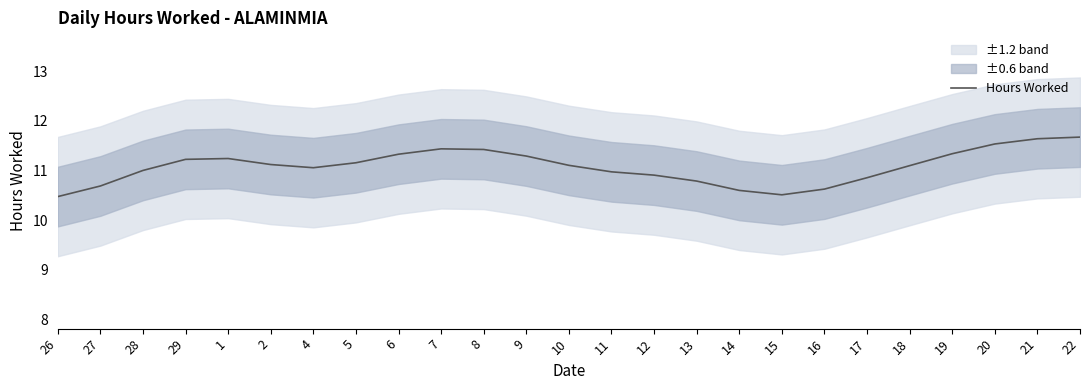

What is the label of the 2nd point from the left?

27